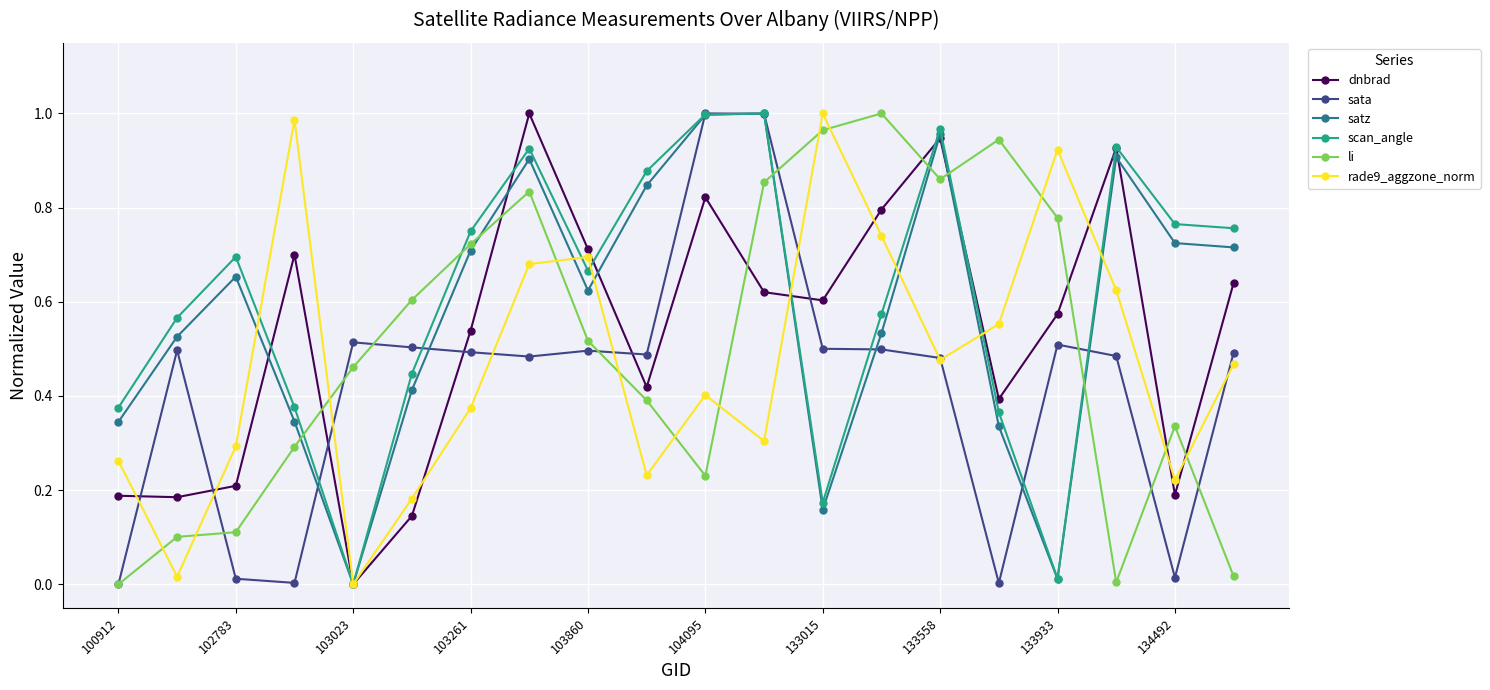

In rade9_aggzone_norm, how many points are higher than both neighbors (excluding endpoints)?

5